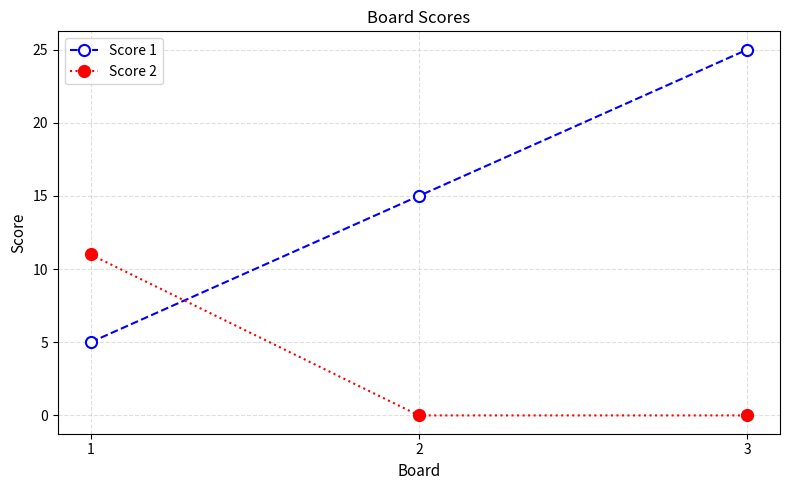

Reading left to right, list all the values displayed in this chart.

Score 1: 1=5	2=15	3=25
Score 2: 1=11	2=0	3=0